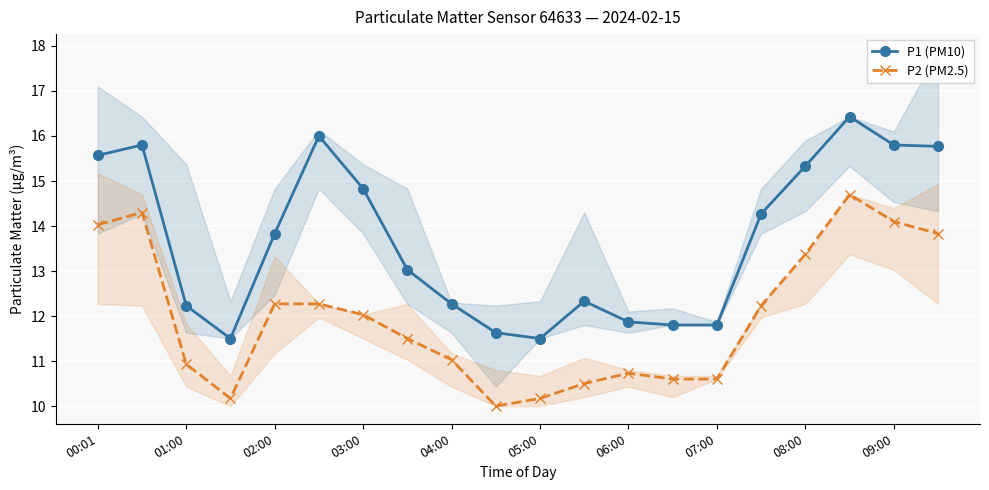

True or false: P2 (PM2.5) and P1 (PM10) cross at least once.

False